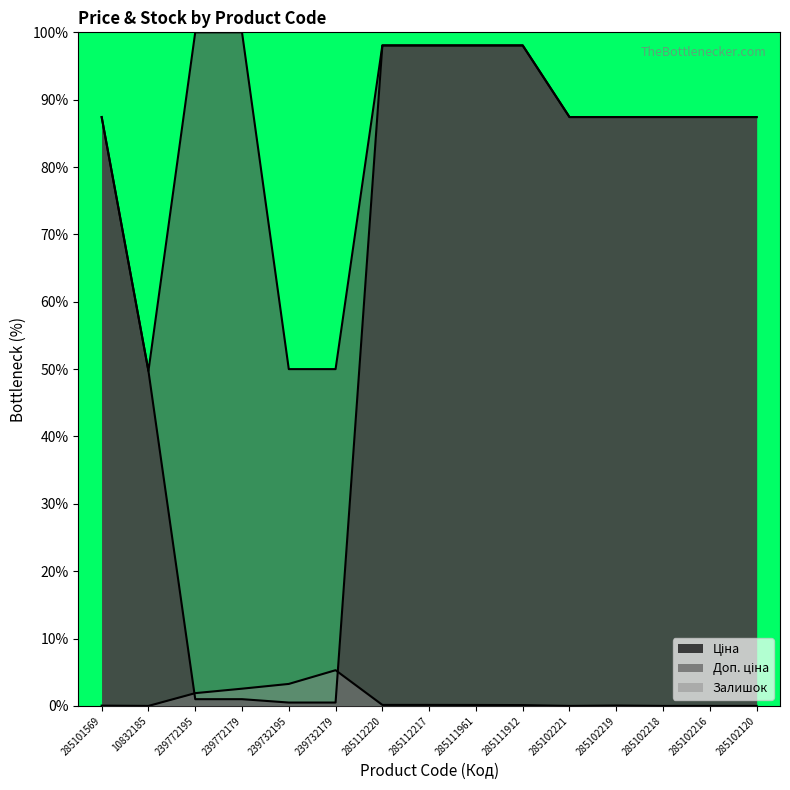

Which label corresponds to the smallest value in the chart?

10832185